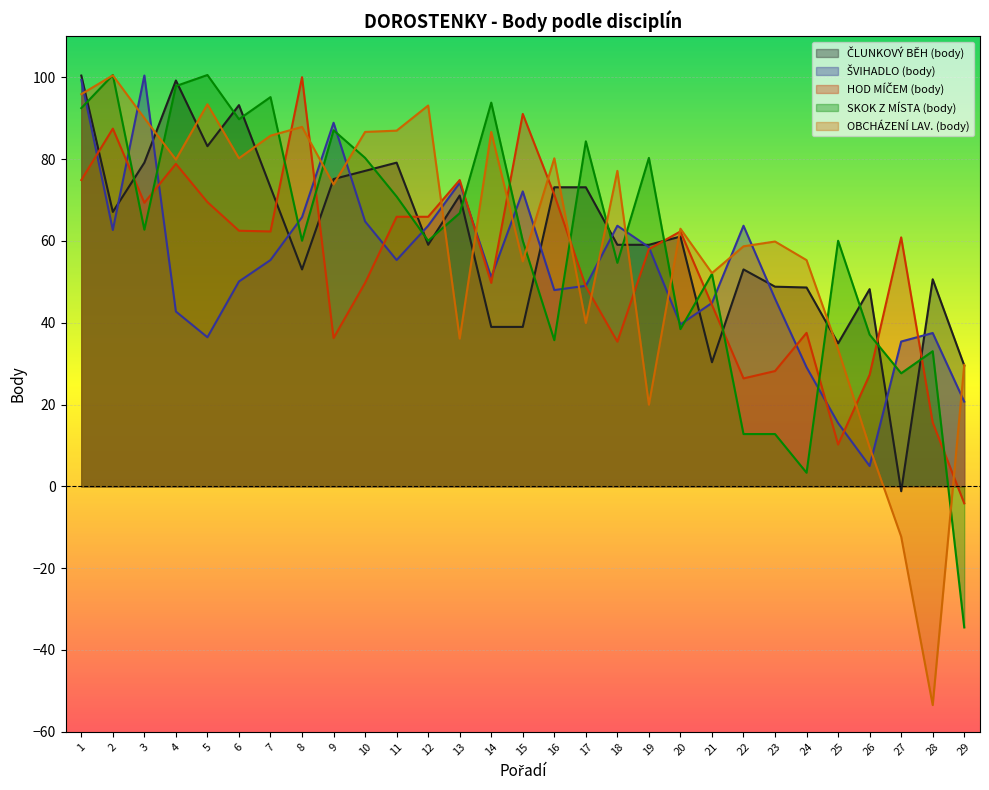

At which category does the chart reach its peak across all series?

2